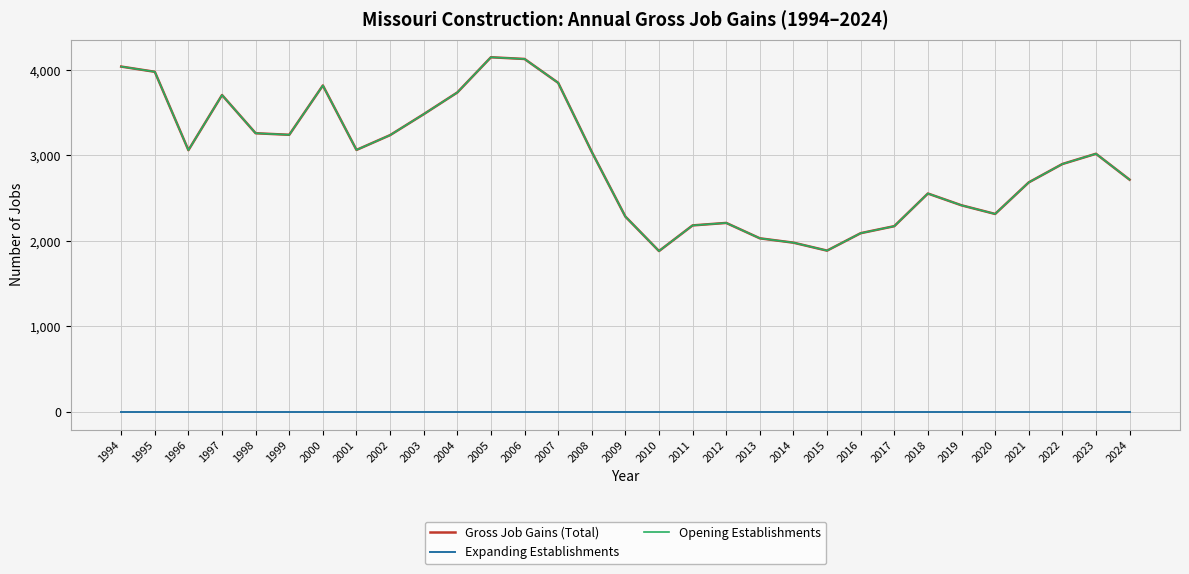

Which has a higher value, 2004 or 2001?

2004